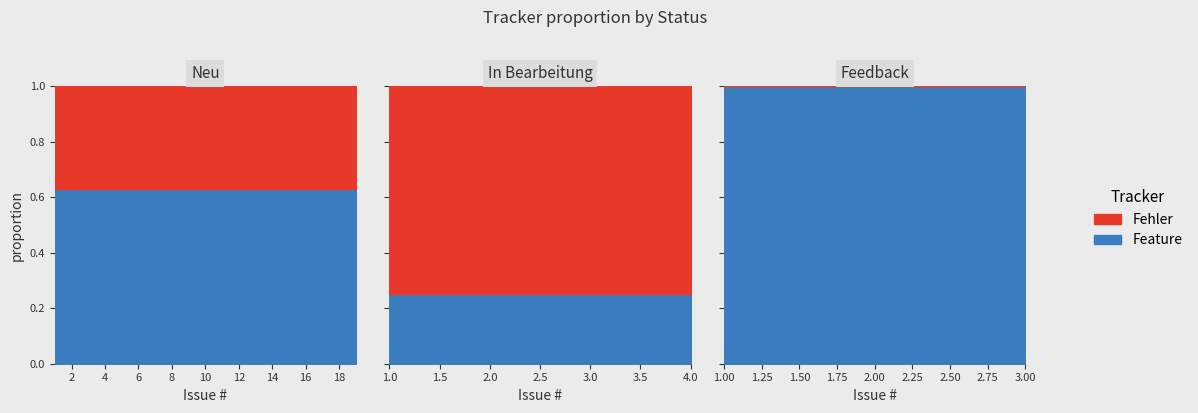

The value of Fehler at 695 is 40. True or false?

False